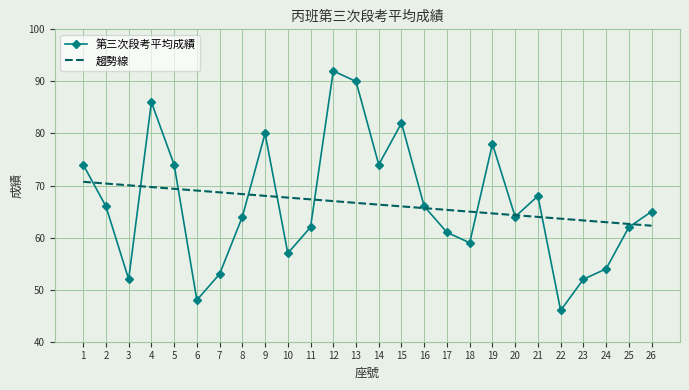

What is the sum of the 第三次段考平均成績 values at 21 and 3?

120.0